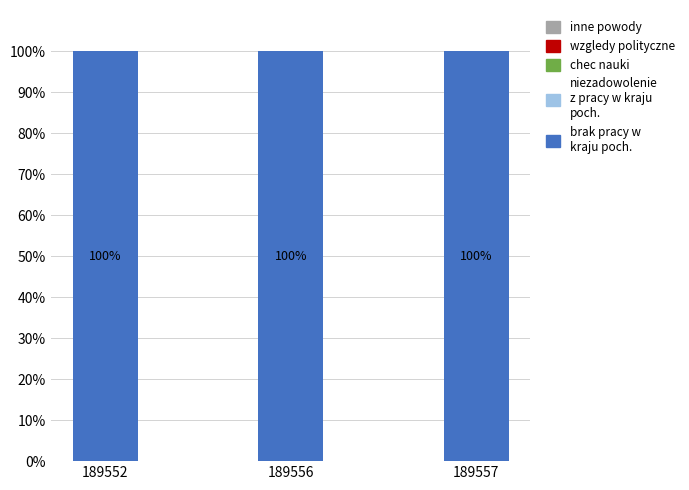

What is the highest value of the brak pracy w kraju poch. series?

100.0